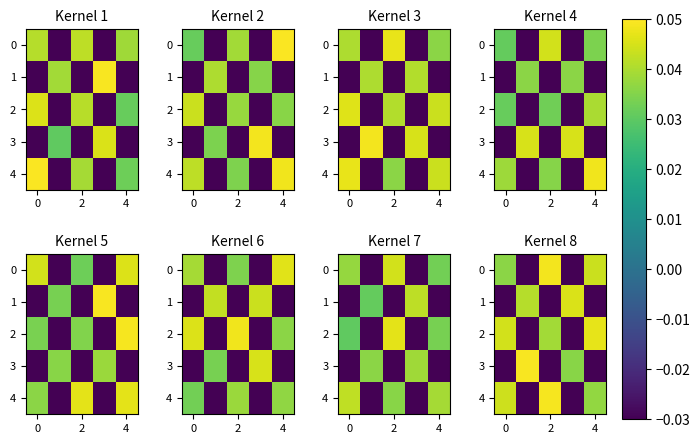

Is it true that row_4 equals 0.1 at −2?

False